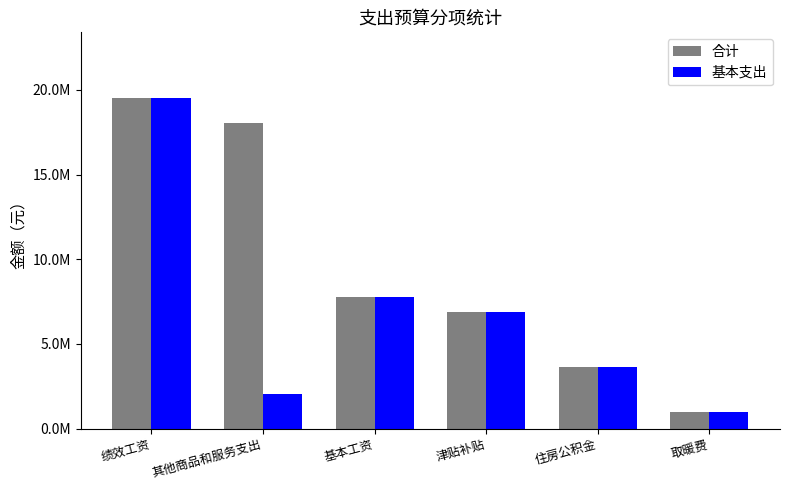

Are the bars horizontal?

No